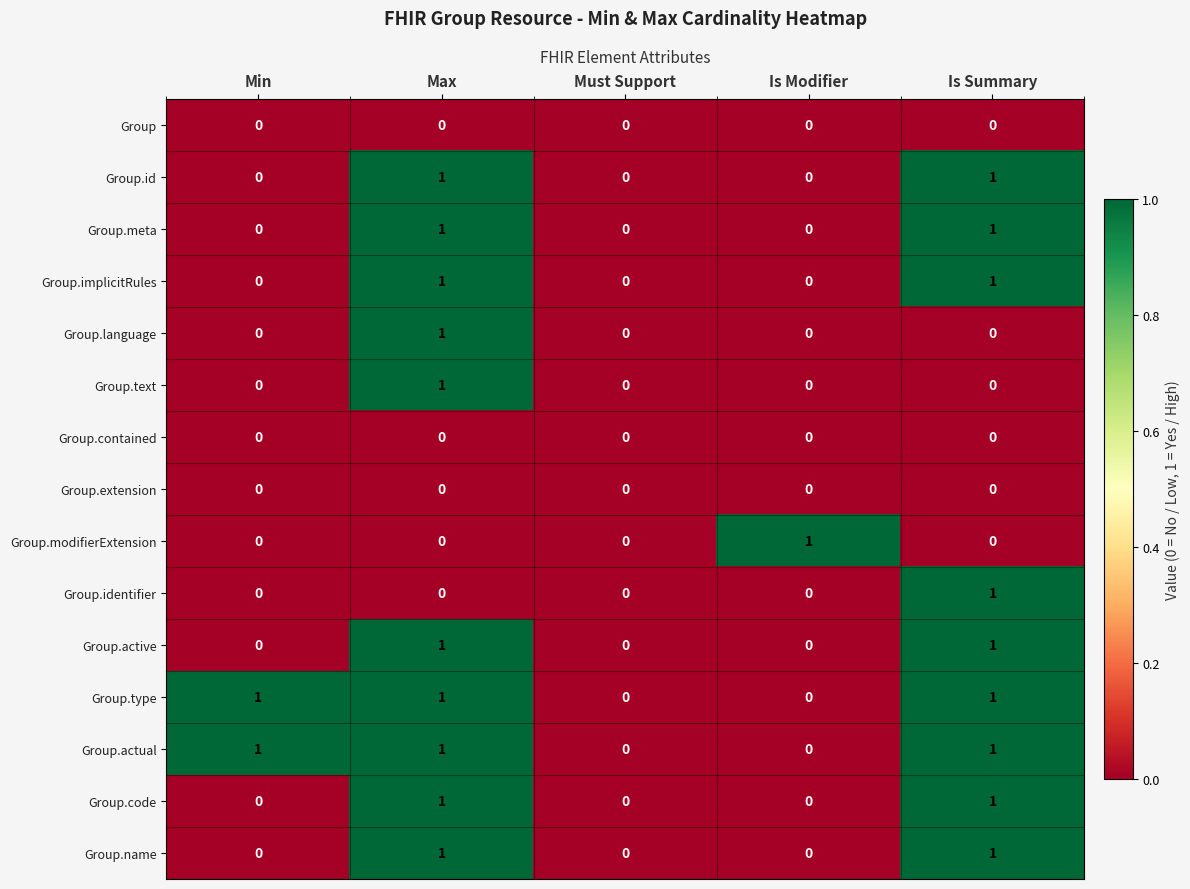

At which category is the sum across all series the highest?

Max